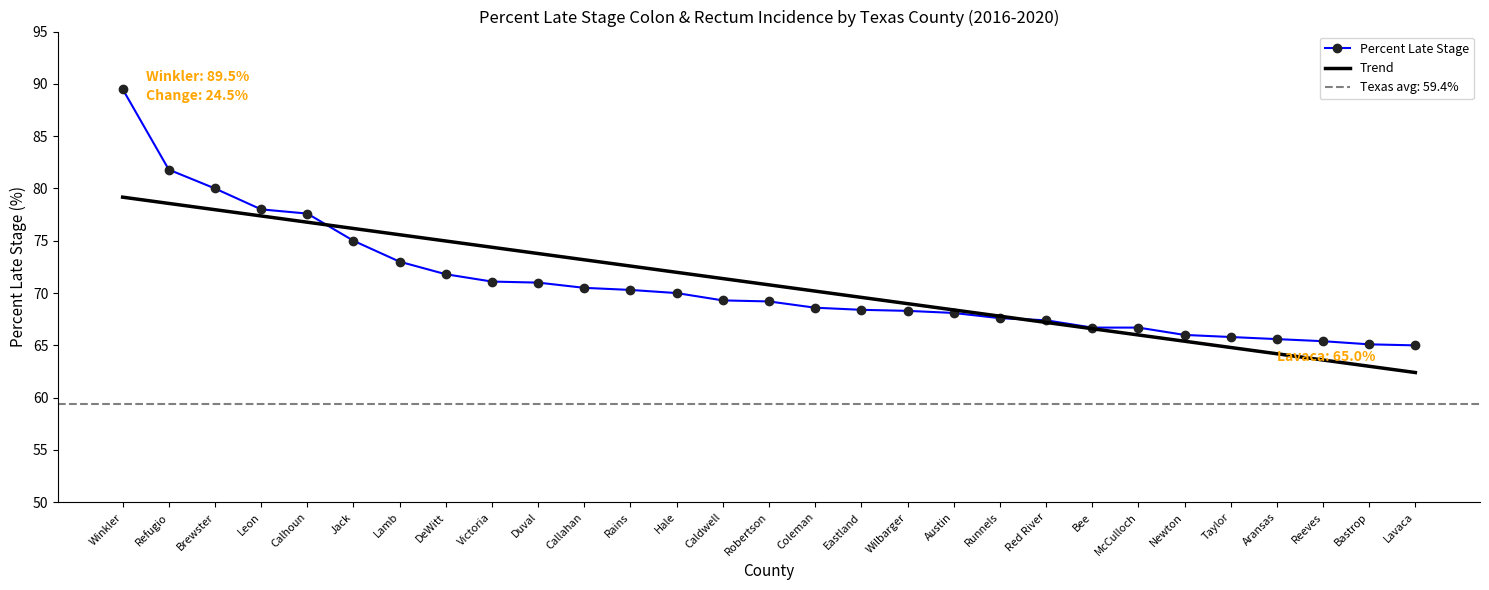

Is this an area chart (filled region under the line)?

No